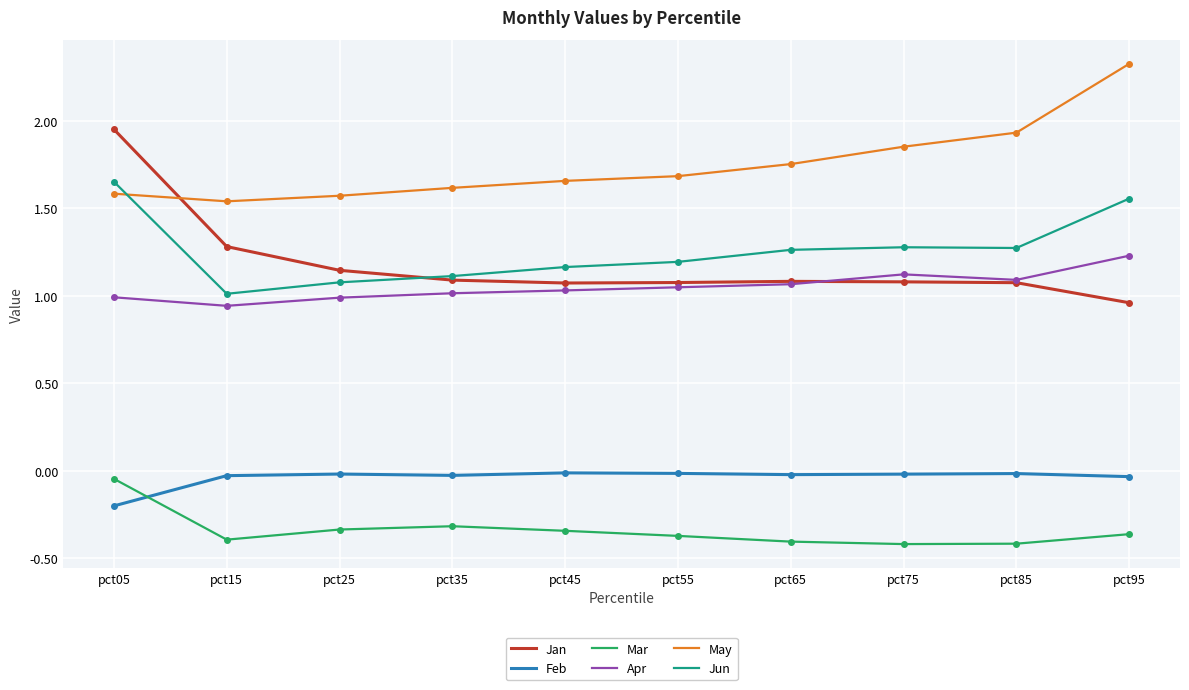

List the series in order of their peak value, highest first.

May, Jan, Jun, Apr, Feb, Mar